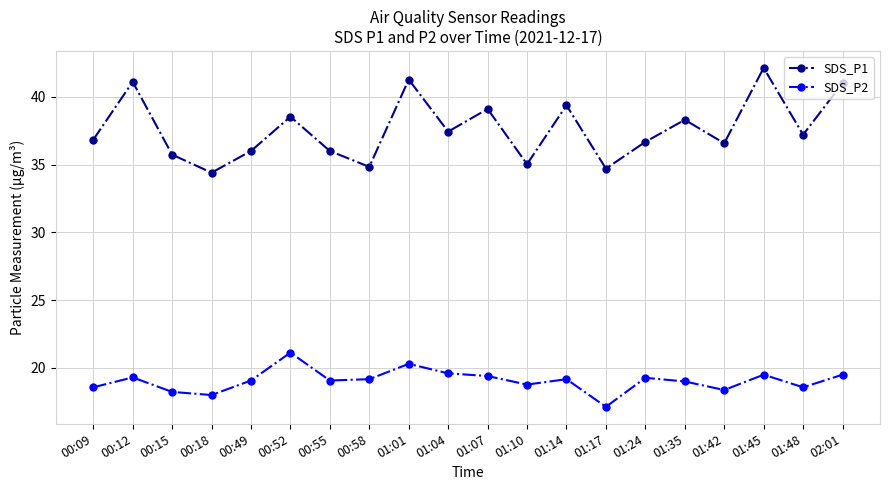

The SDS_P2 series shows 19.2 at 00:58. True or false?

True